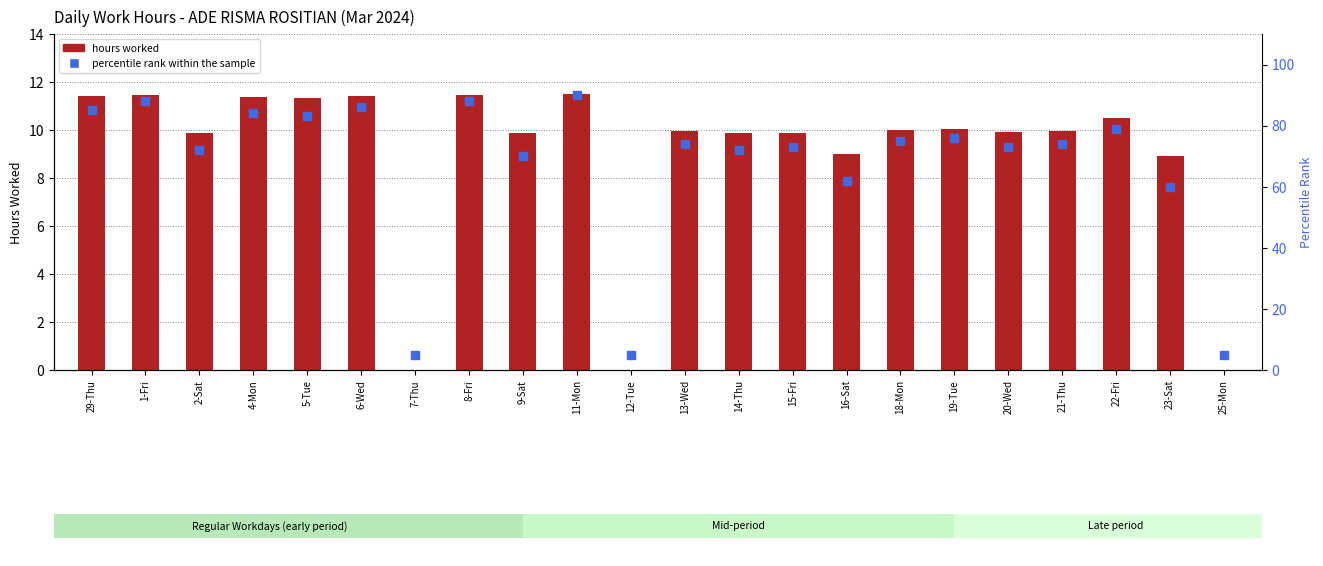

At how many categories does at least one series exceed 34?

19